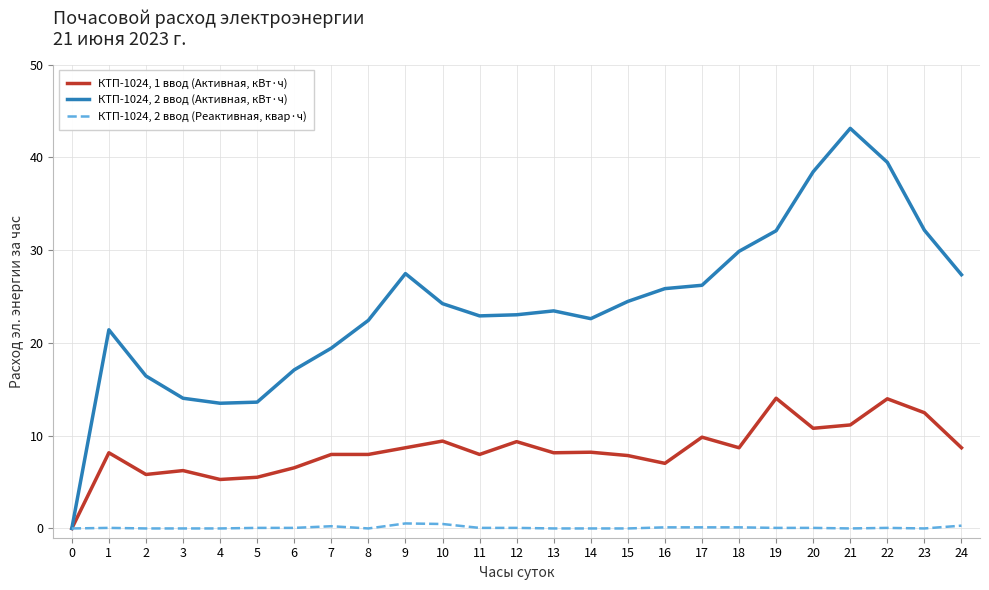

At which category does the chart reach its peak across all series?

21